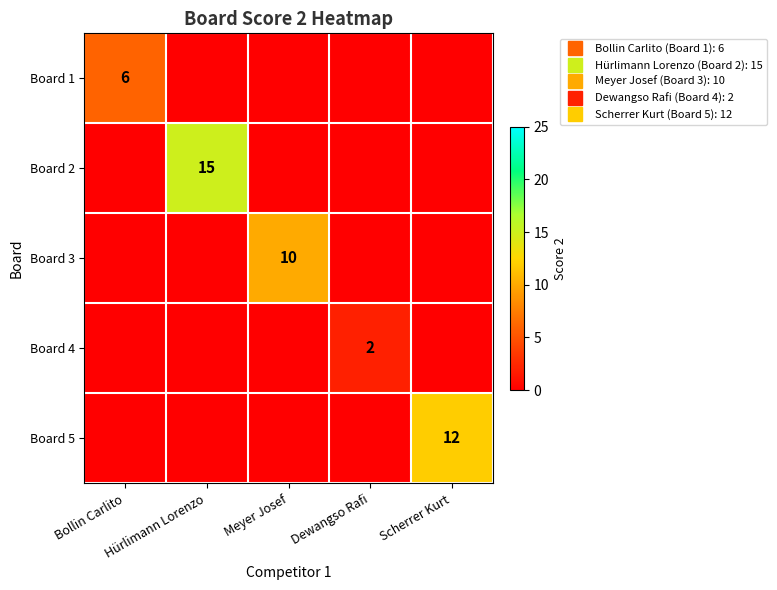

At which category does the chart reach its peak across all series?

Hürlimann Lorenzo